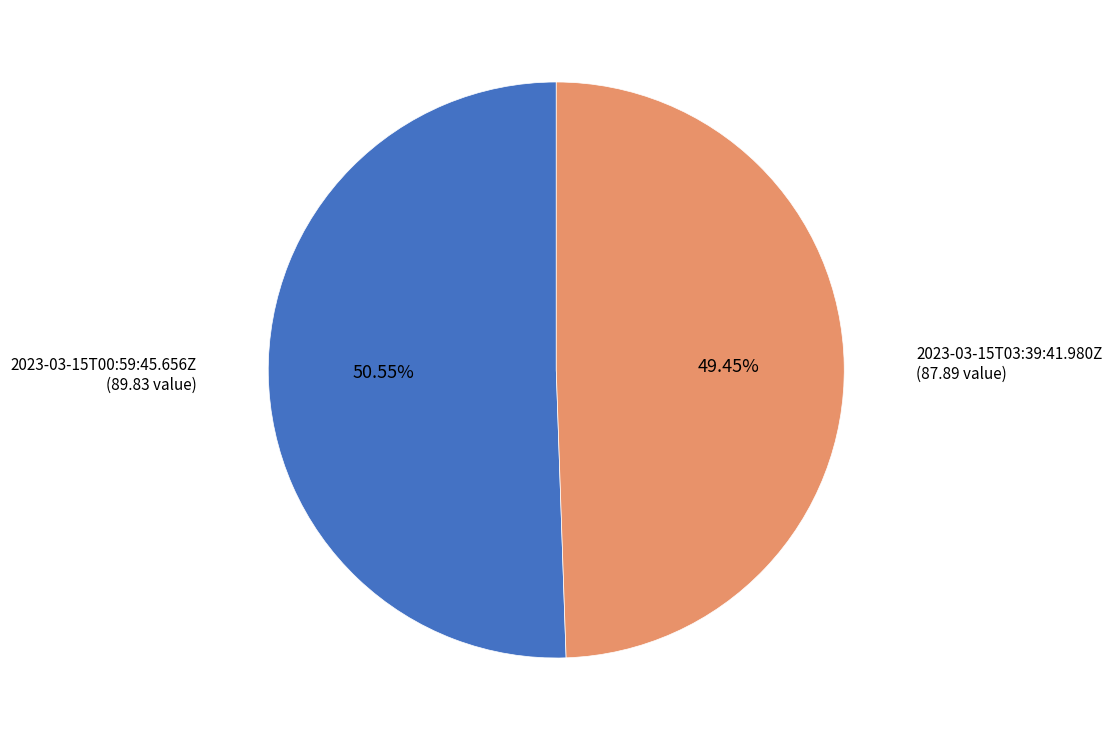

Rank the categories by value from lowest to highest.

2023-03-15T03:39:41.980Z, 2023-03-15T00:59:45.656Z